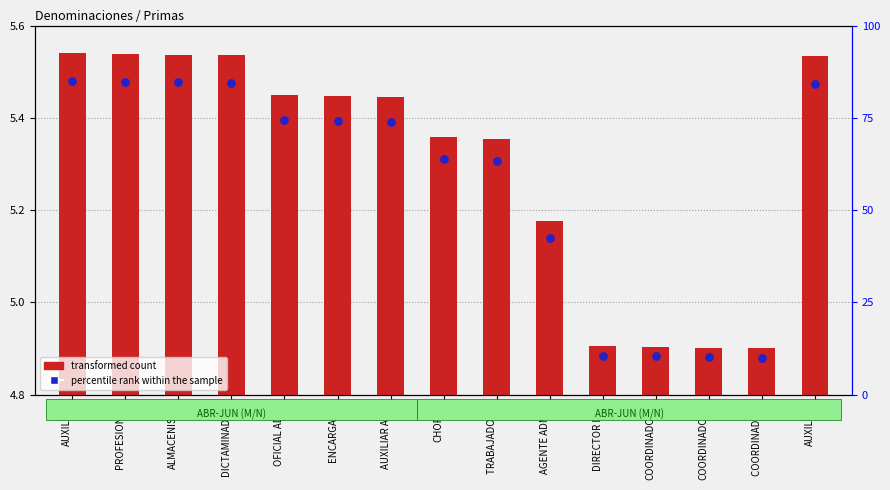

Which series contains the highest Y value?

percentile rank within the sample